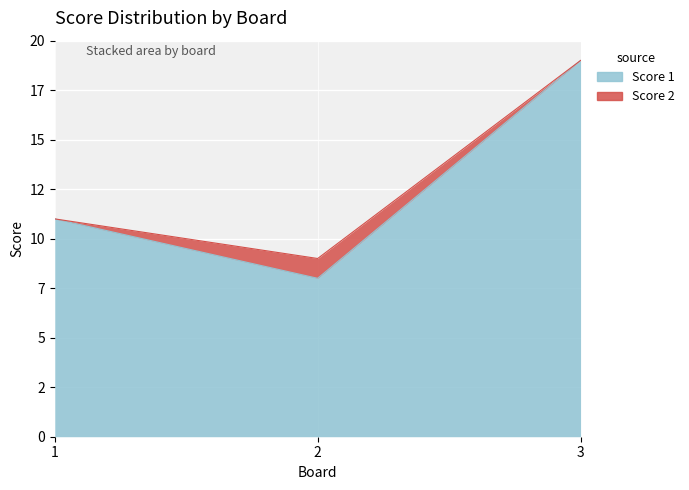

Which category has the highest value across all series?

3